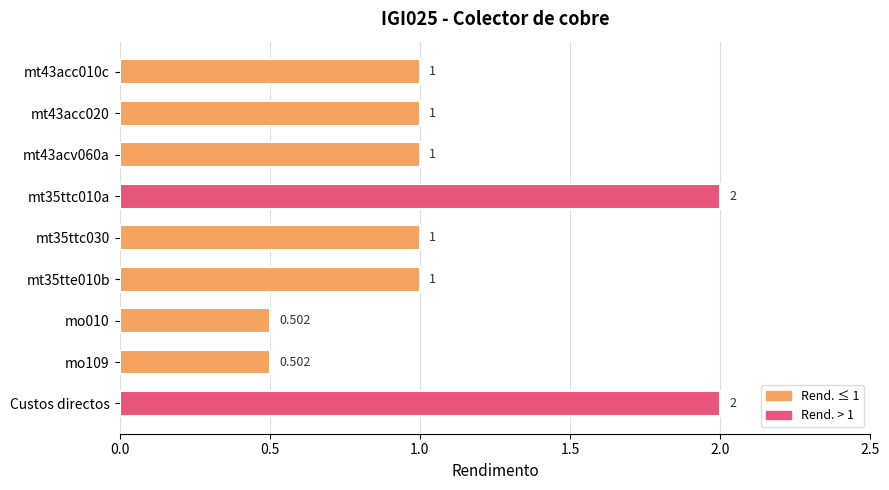

Which has a higher value, mt43acv060a or Custos directos?

Custos directos